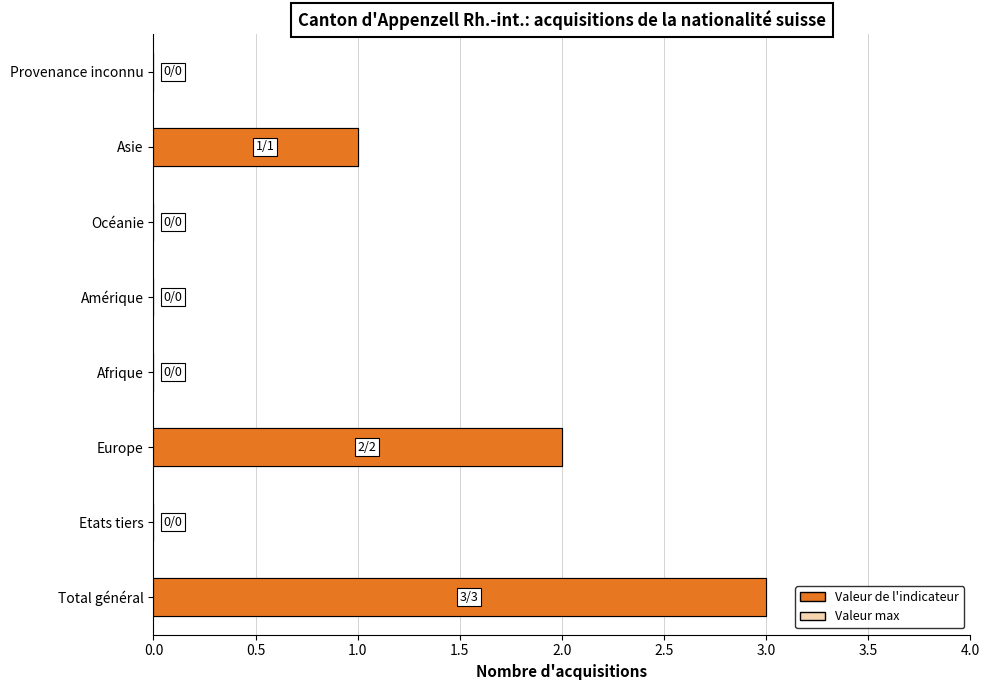

At Amérique, list the series in order from largest to smallest.

Valeur max, Valeur de l'indicateur